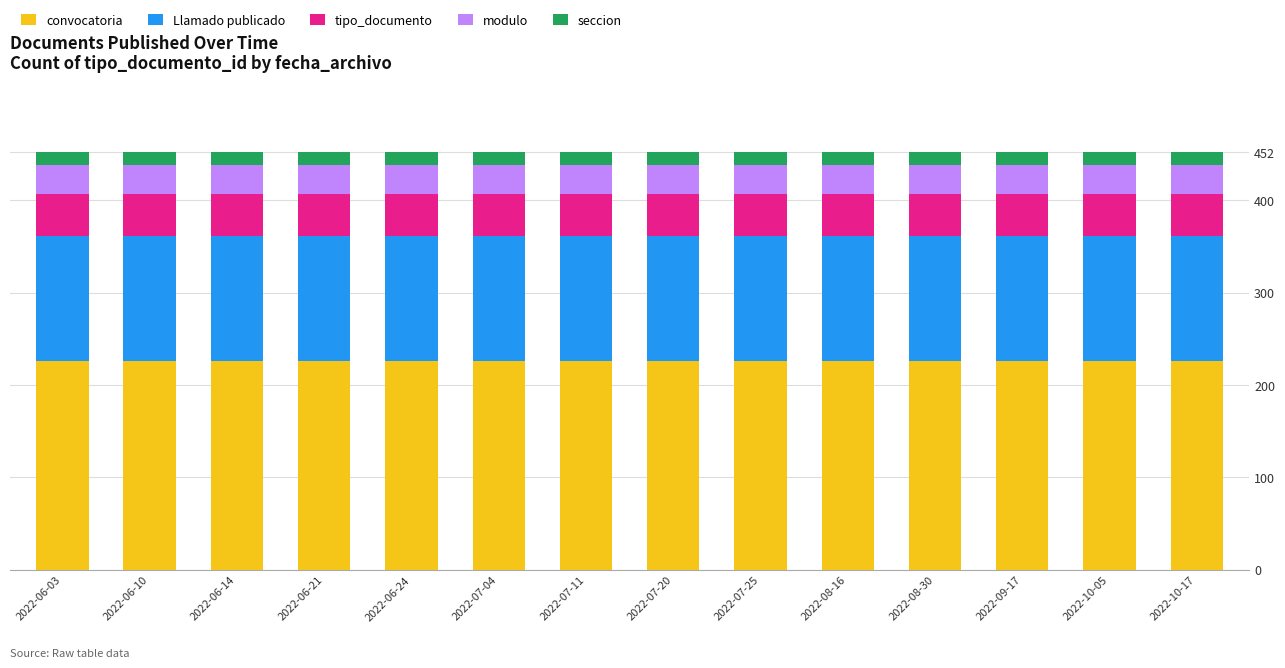

What is the total value across all series at 2022-07-25?

452.0